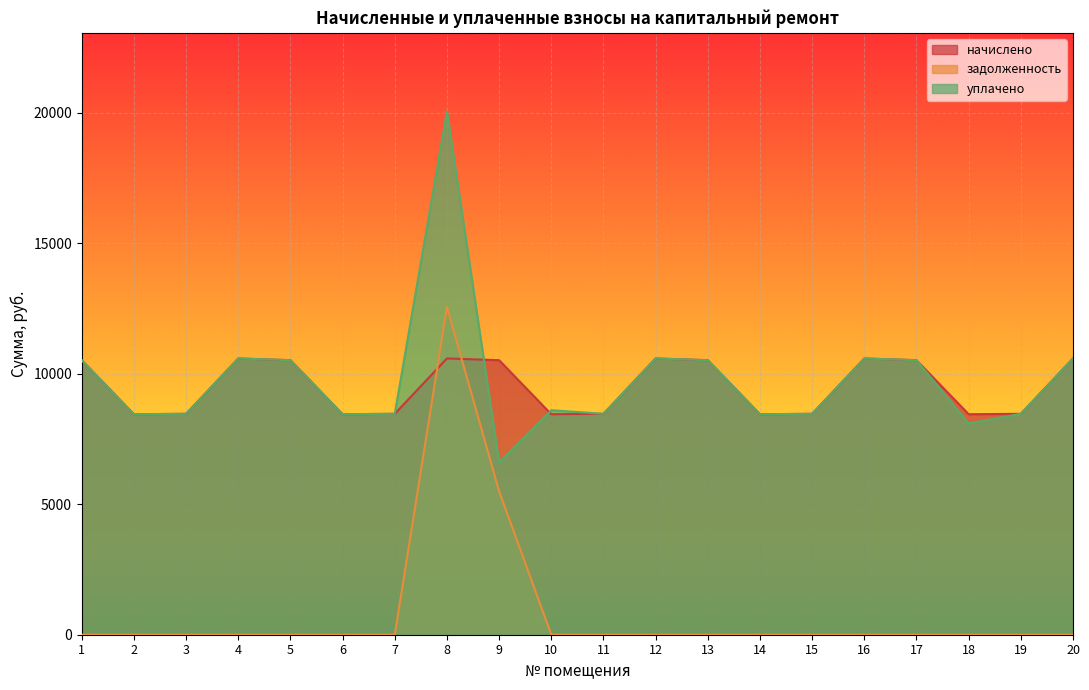

How many data points does each series have?

20